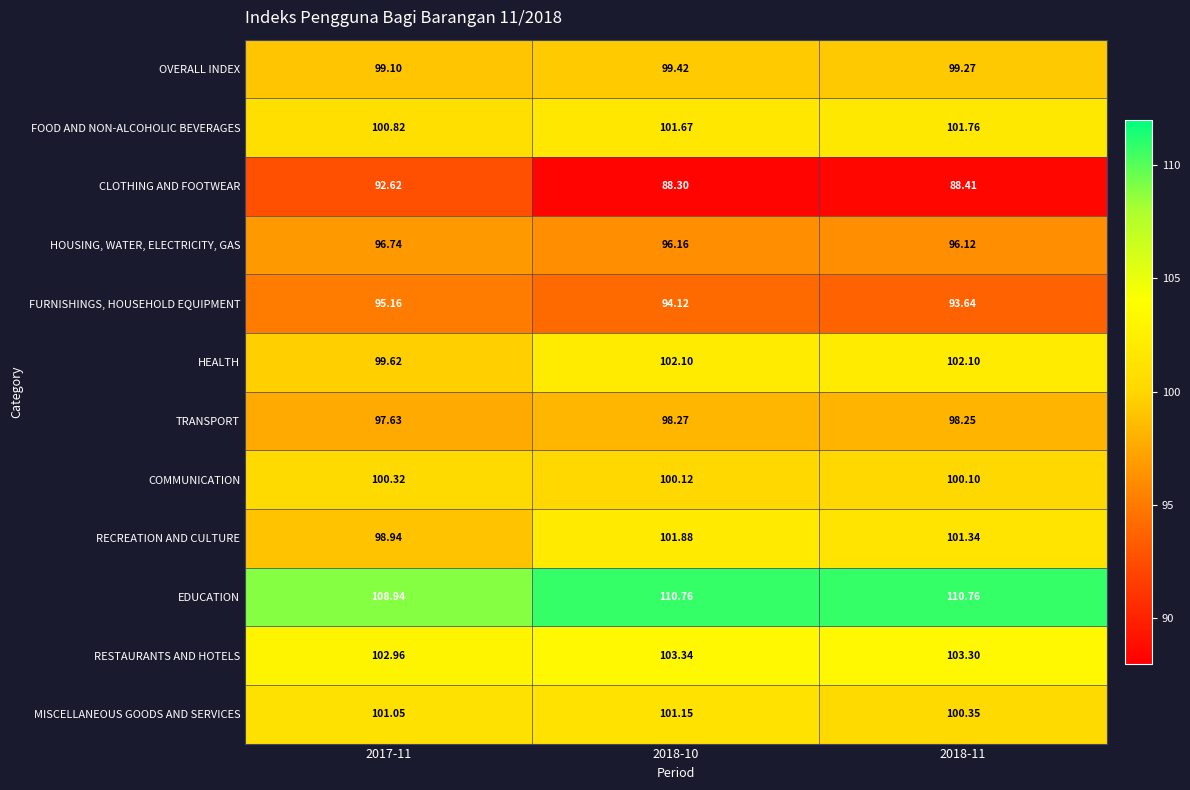

Which series has the largest range (max minus min)?

CLOTHING AND FOOTWEAR